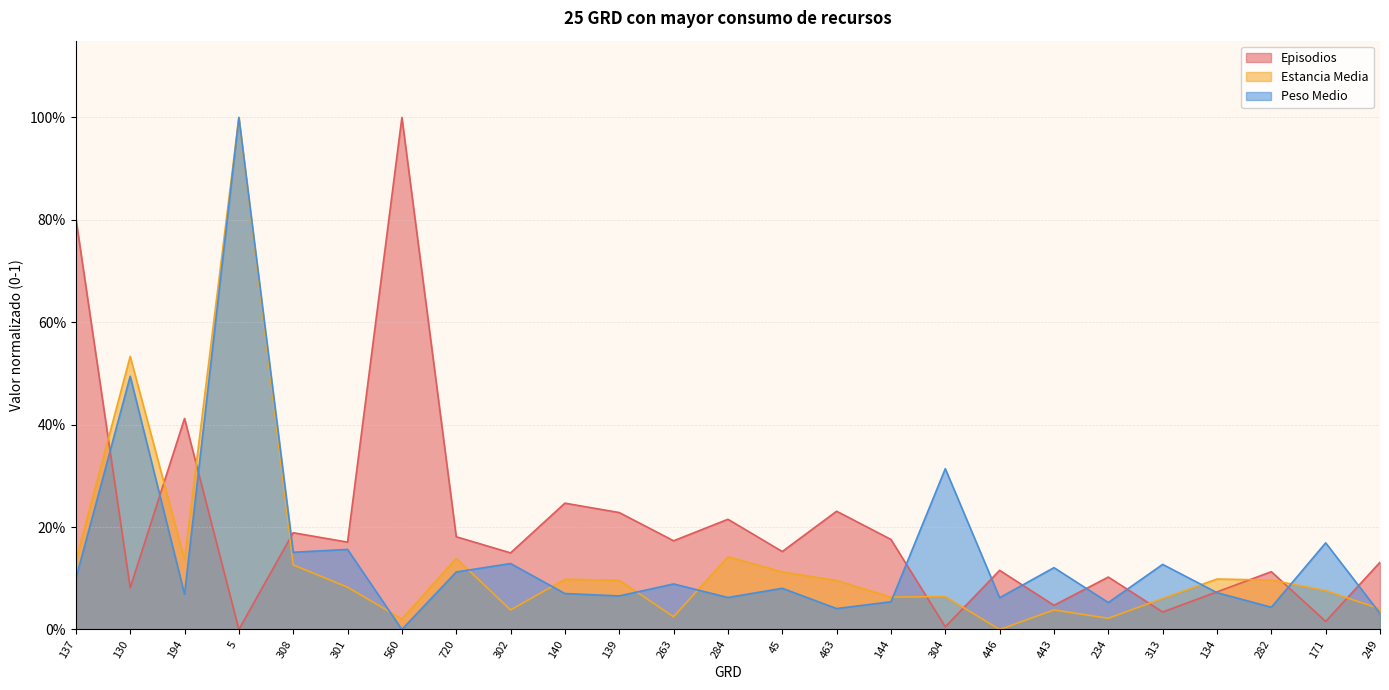

Which has a higher value, 720 or 463?

463